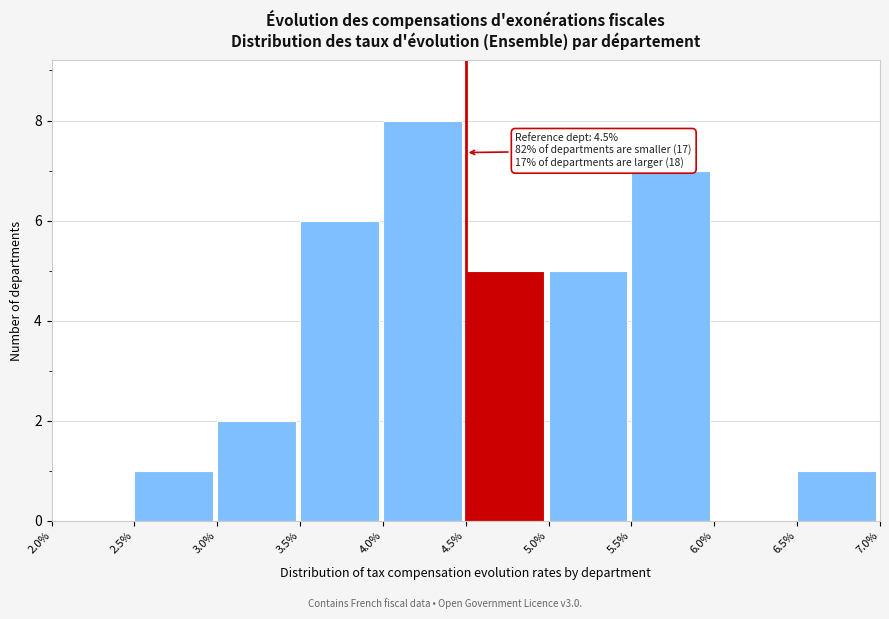

Over which range of the x-axis is the bar tallest?

4.0% to 4.5%